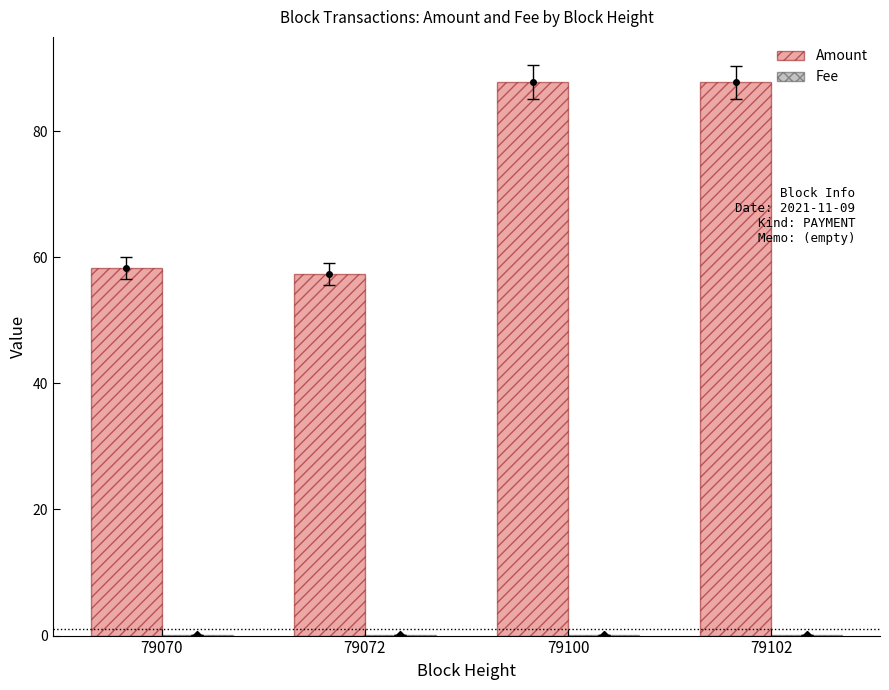

What is the value of the Amount bar at the 1st from the left?

58.3